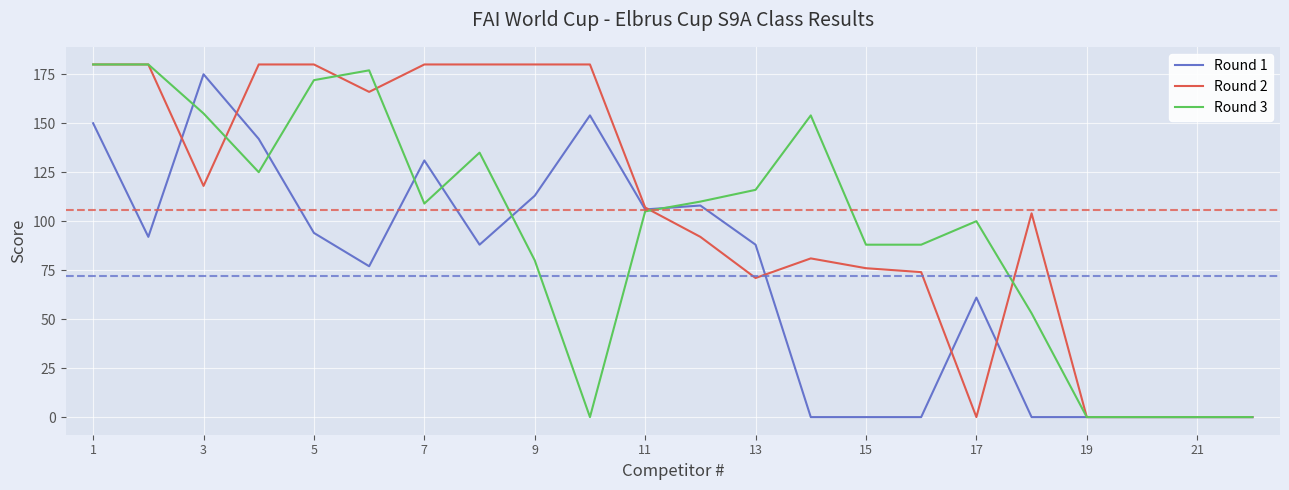

List the series in order of their overall mean, highest first.

Round 2, Round 3, Round 1